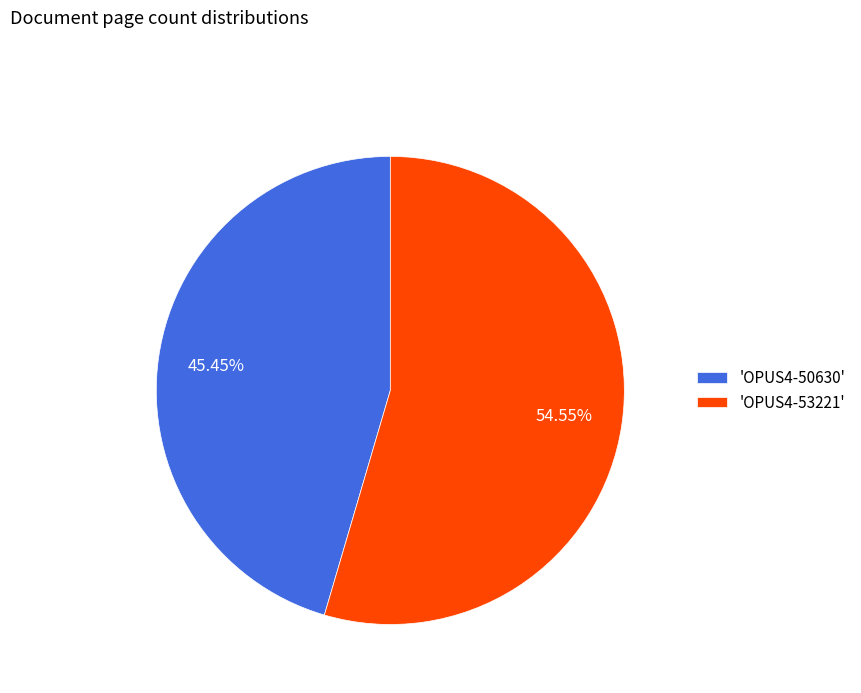

Which has a higher value, 'OPUS4-53221' or 'OPUS4-50630'?

'OPUS4-53221'